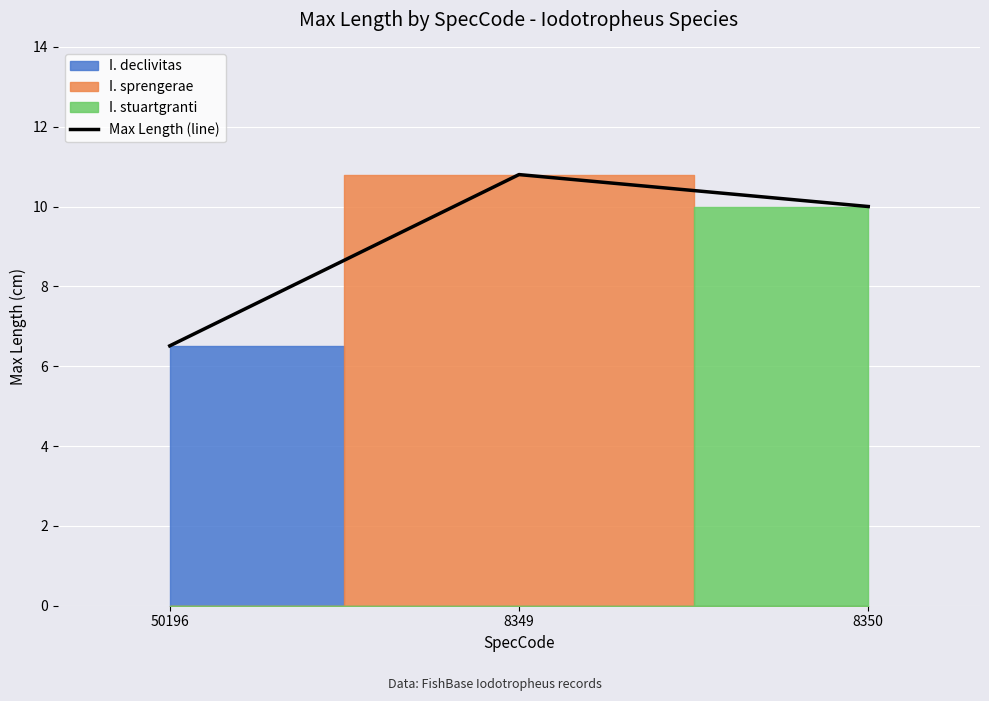

Rank the categories by value from lowest to highest.

50196, 8350, 8349